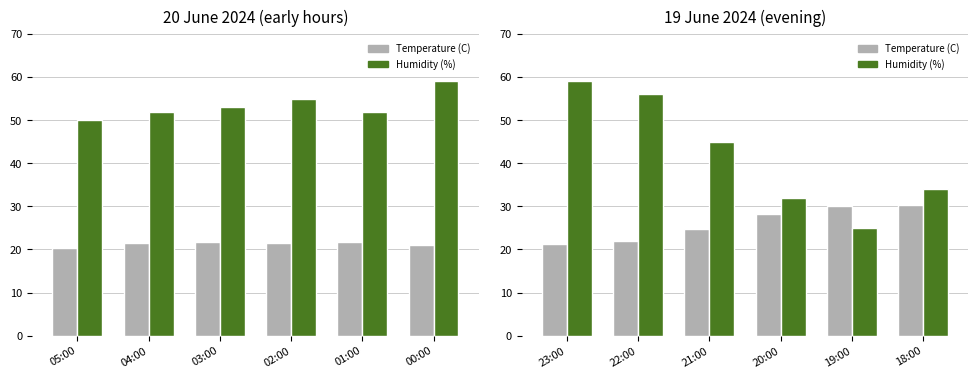

Which series has the largest total across all categories?

Humidity (%)